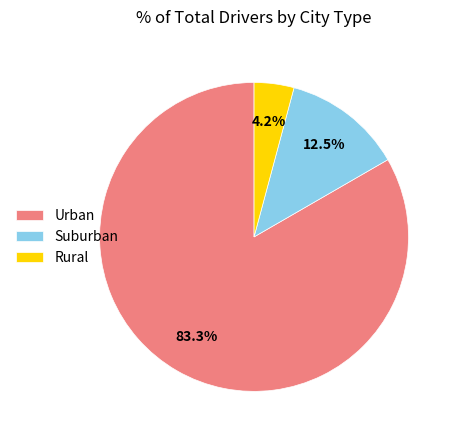

Which slice is the largest?

Urban